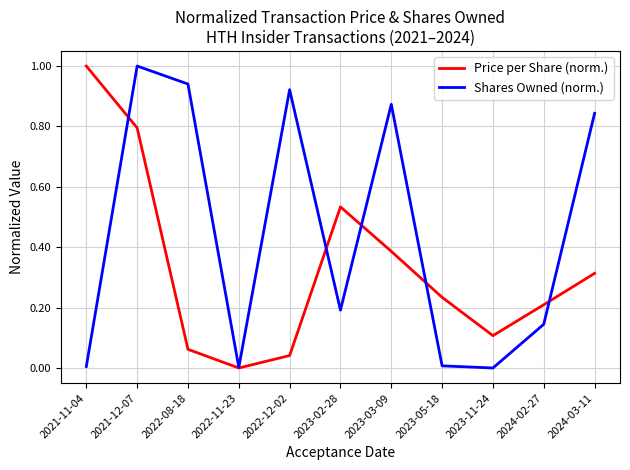

True or false: Price per Share (norm.) has a value of 0.1 at 2023-05-18.

False